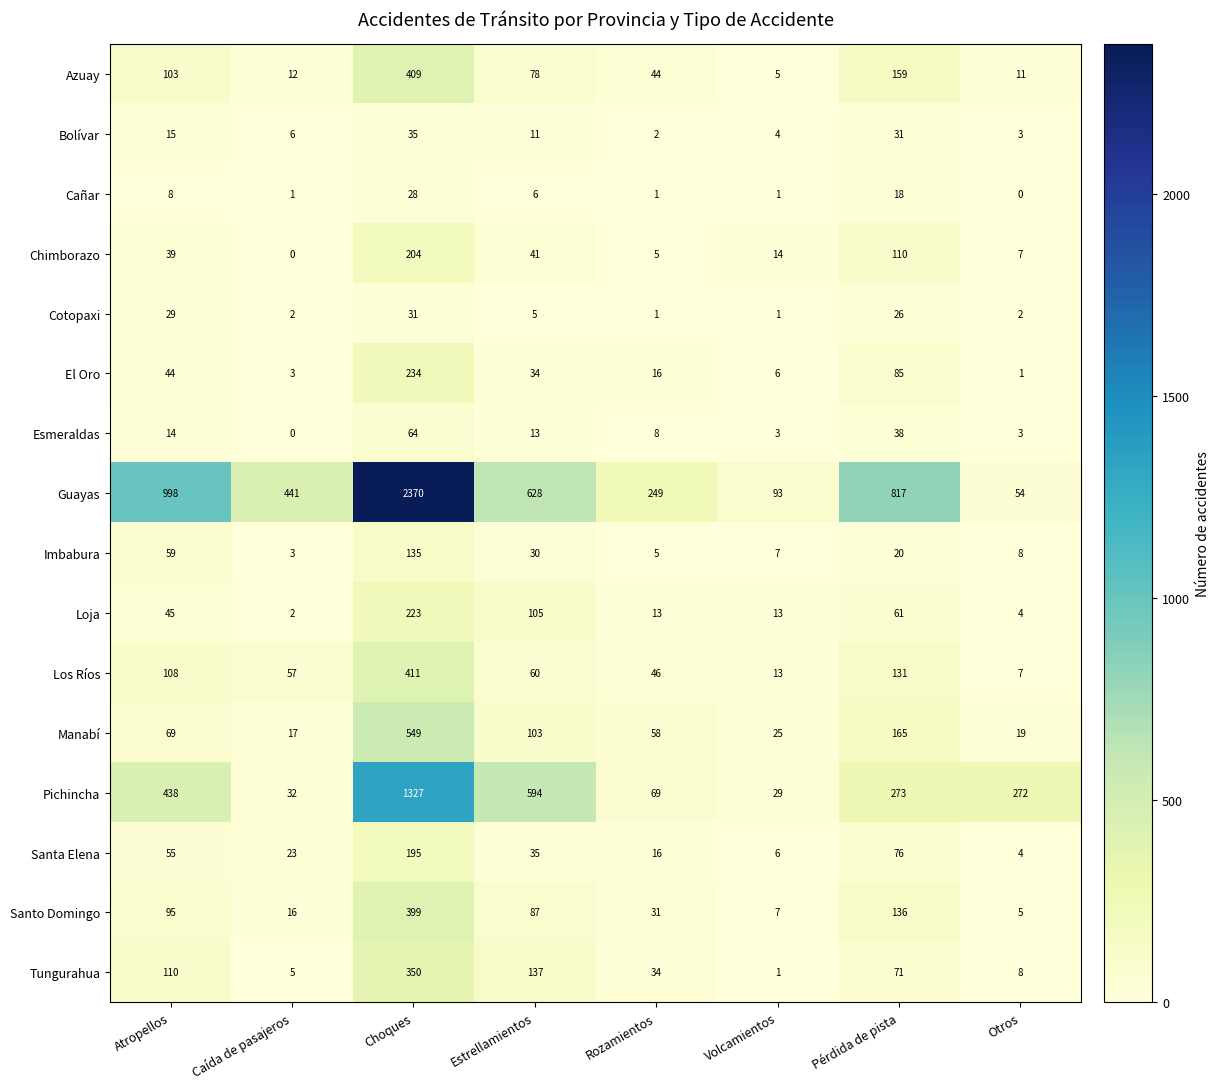

What is the difference between the Loja values at Pérdida de pista and Atropellos?

16